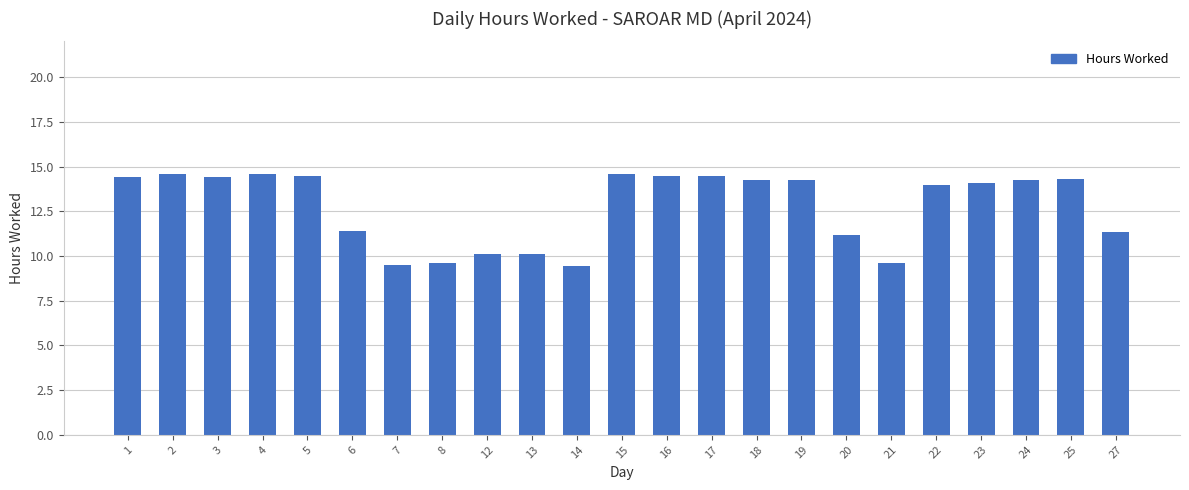

What is the sum of all values?

293.3